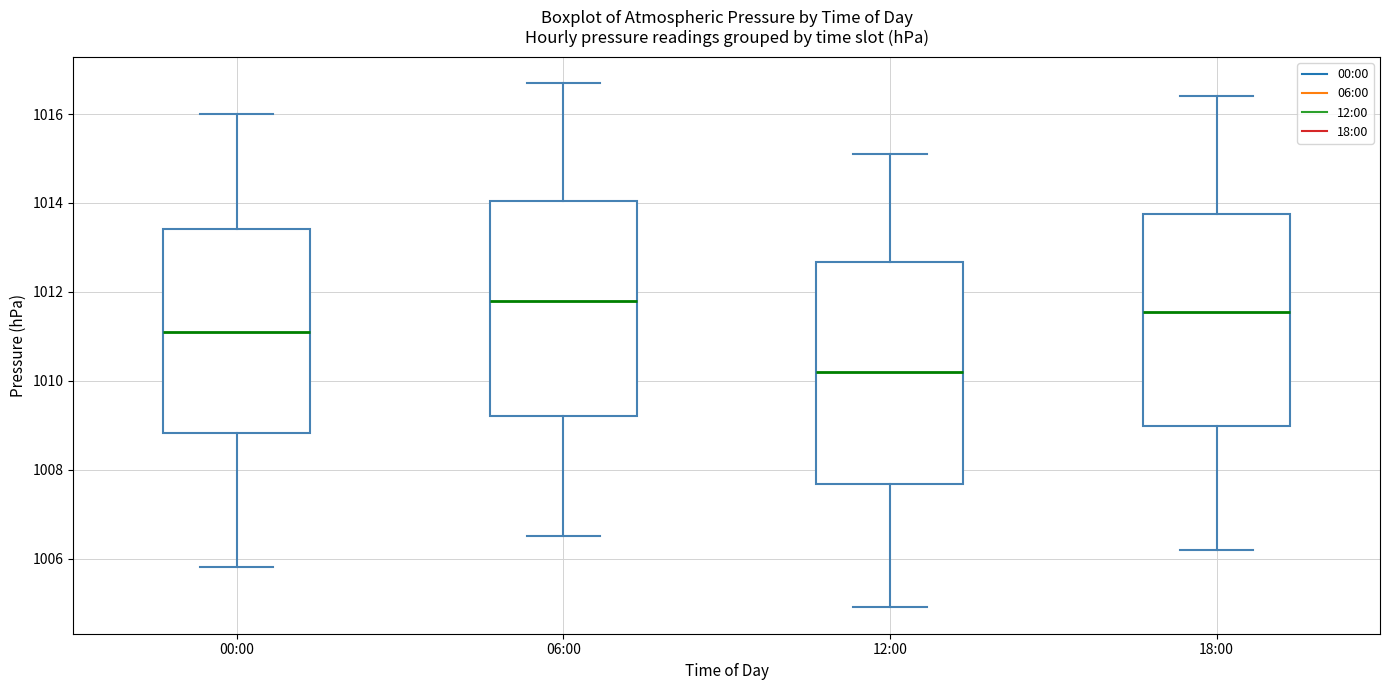

Reading left to right, transcribe this box plot: for each box, give where its median line is, the range the box spans, and where its two whiskers end, as read against the y-axis. The values are not printed on the chart, so give them approximately, as read against the axis.

00:00: median 1011.2, box 1008.8 to 1013.4, whiskers 1005.8 to 1016.0
06:00: median 1011.8, box 1009.2 to 1014.0, whiskers 1006.6 to 1016.8
12:00: median 1010.2, box 1007.6 to 1012.6, whiskers 1005.0 to 1015.2
18:00: median 1011.6, box 1009.0 to 1013.8, whiskers 1006.2 to 1016.4